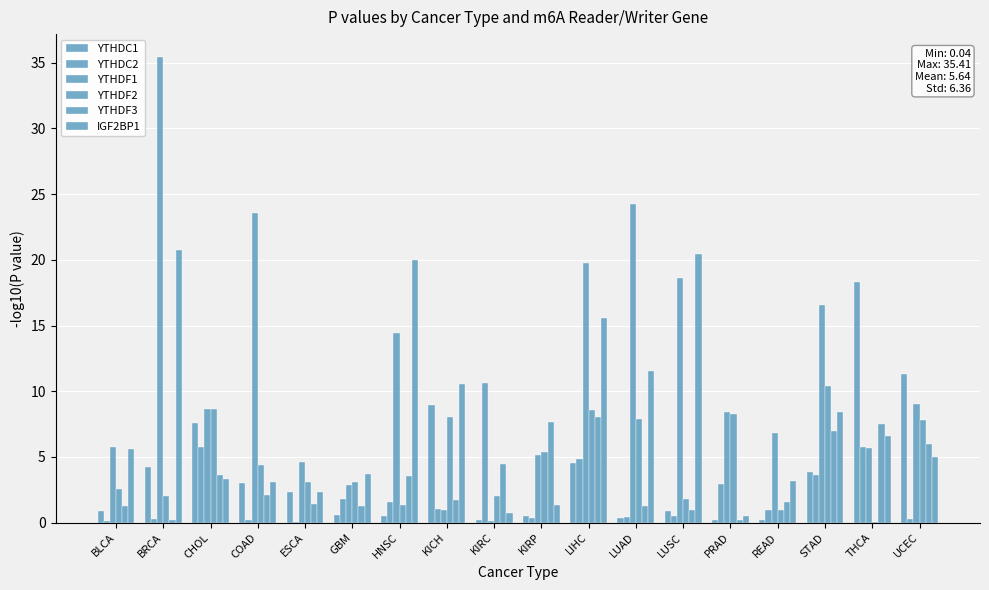

Does the chart contain stacked bars?

No